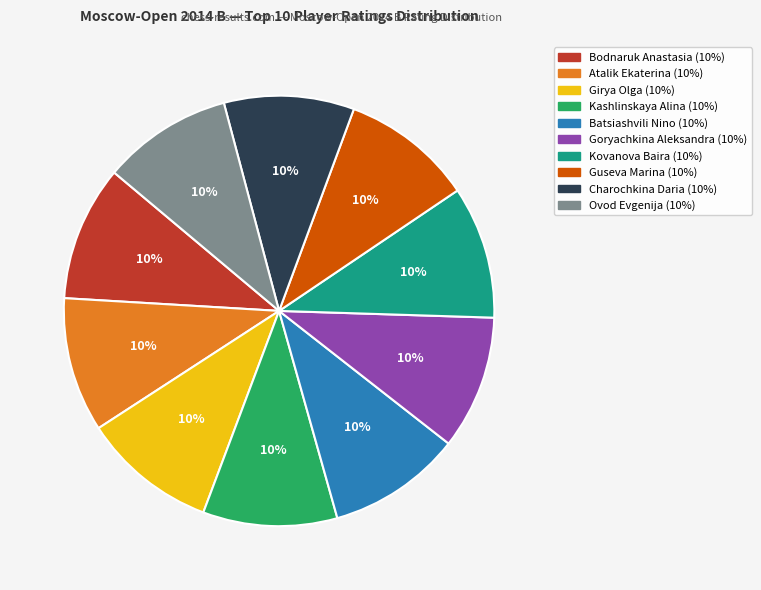

To the nearest percent, what percentage of the pie is Atalik Ekaterina?

10%